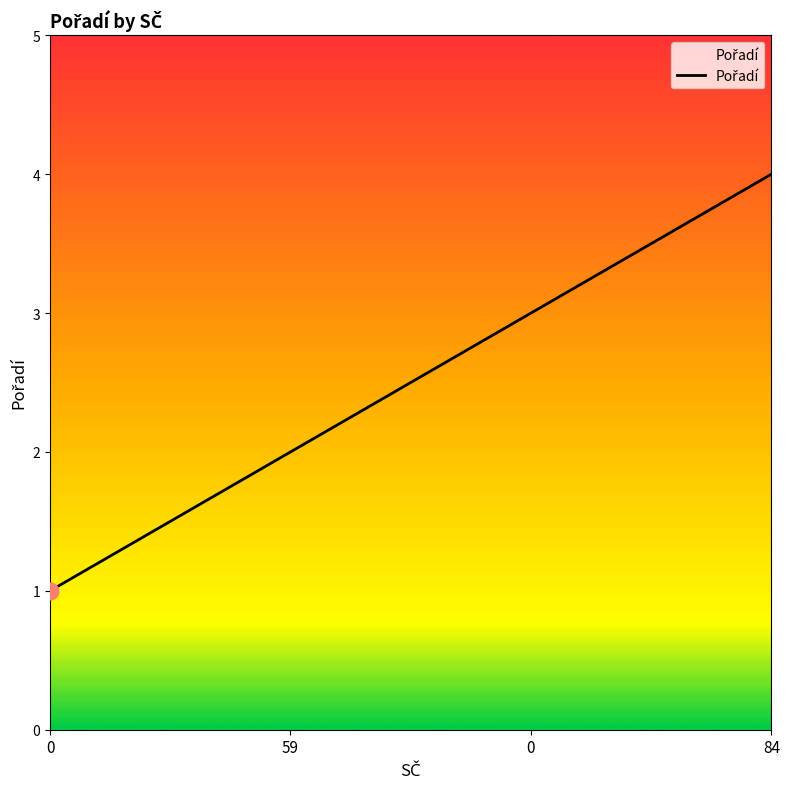

What is the average value?

2